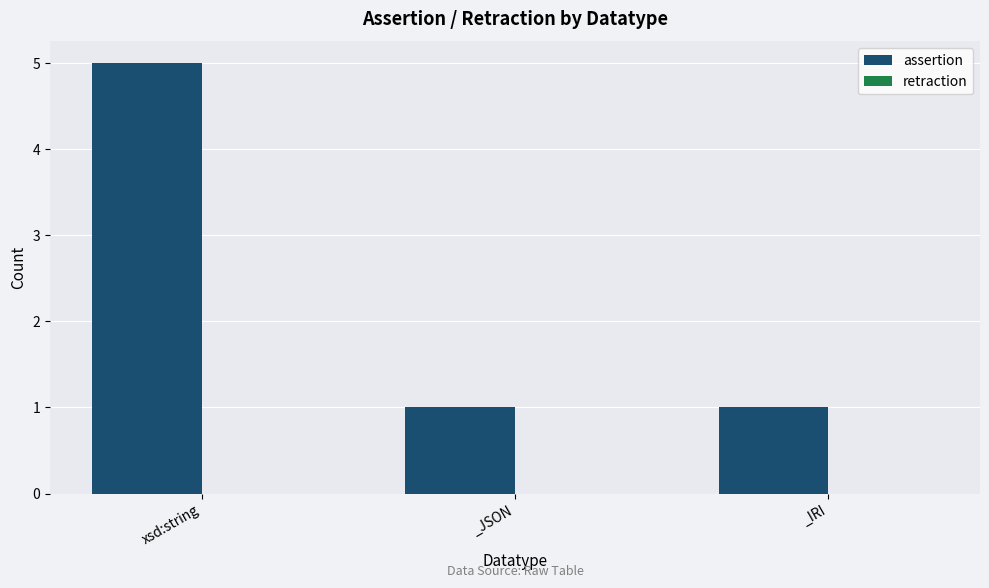

Is it true that the value at _JSON is 1?

True